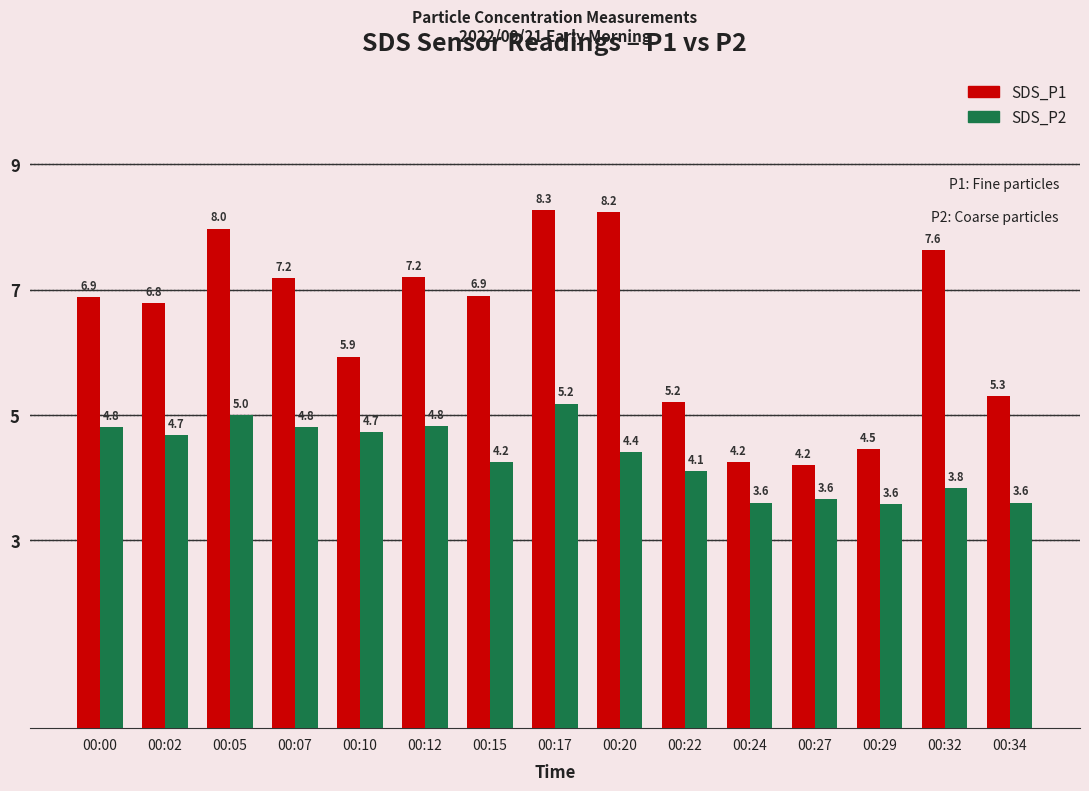

How many distinct data groups are displayed?

2